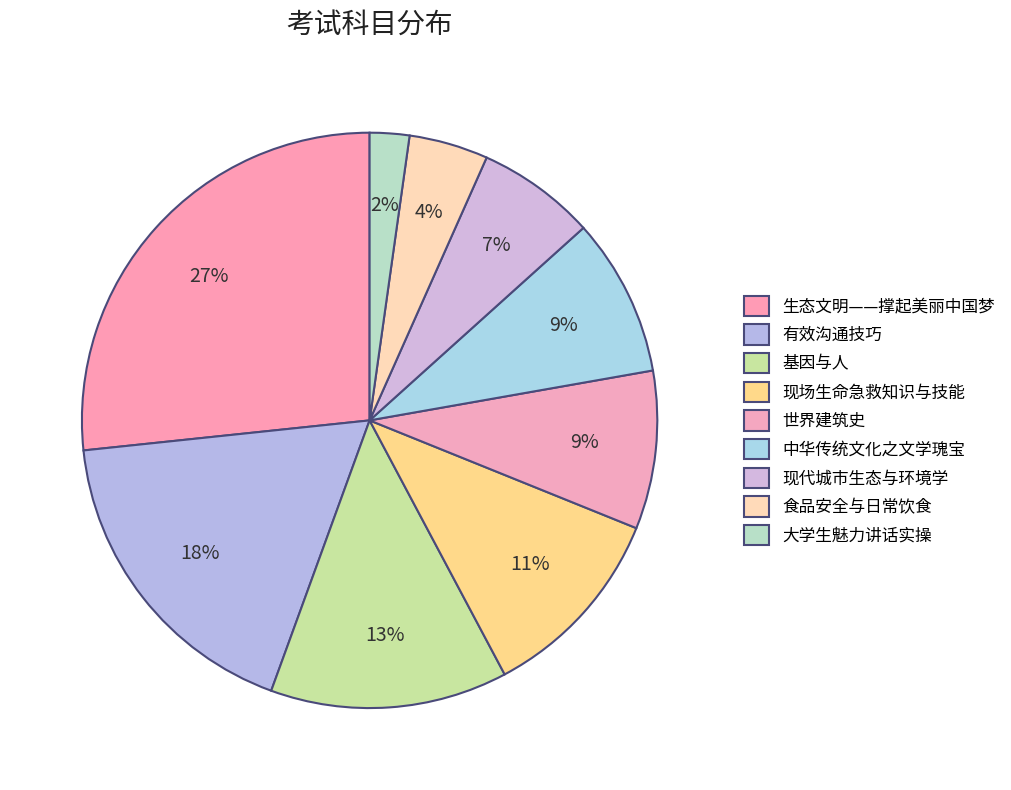

How many segments does this pie chart have?

9